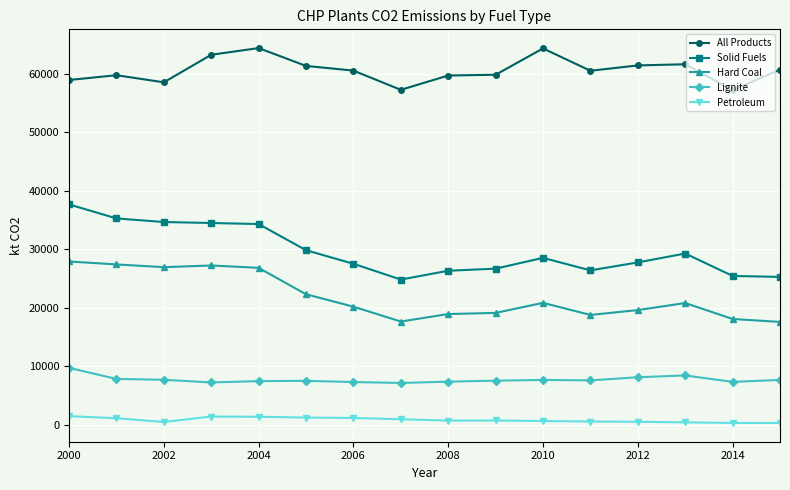

What is the difference between the second highest and second lowest values in the All Products series?

7078.0